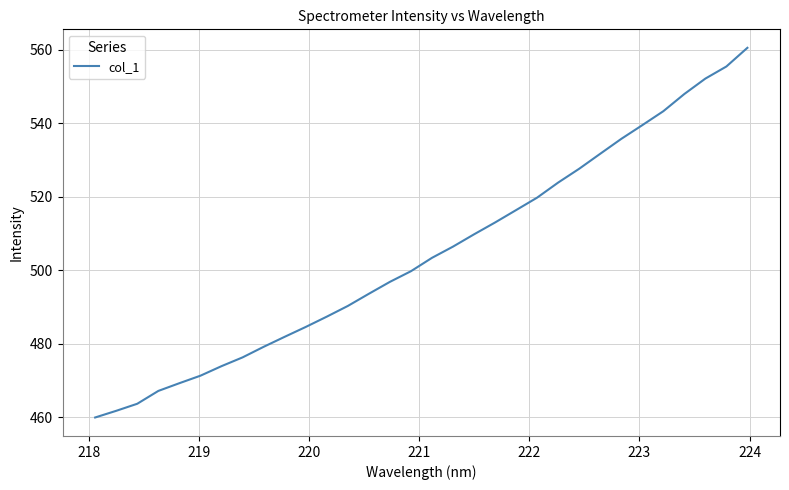

What is the difference between the maximum and minimum values?

100.5